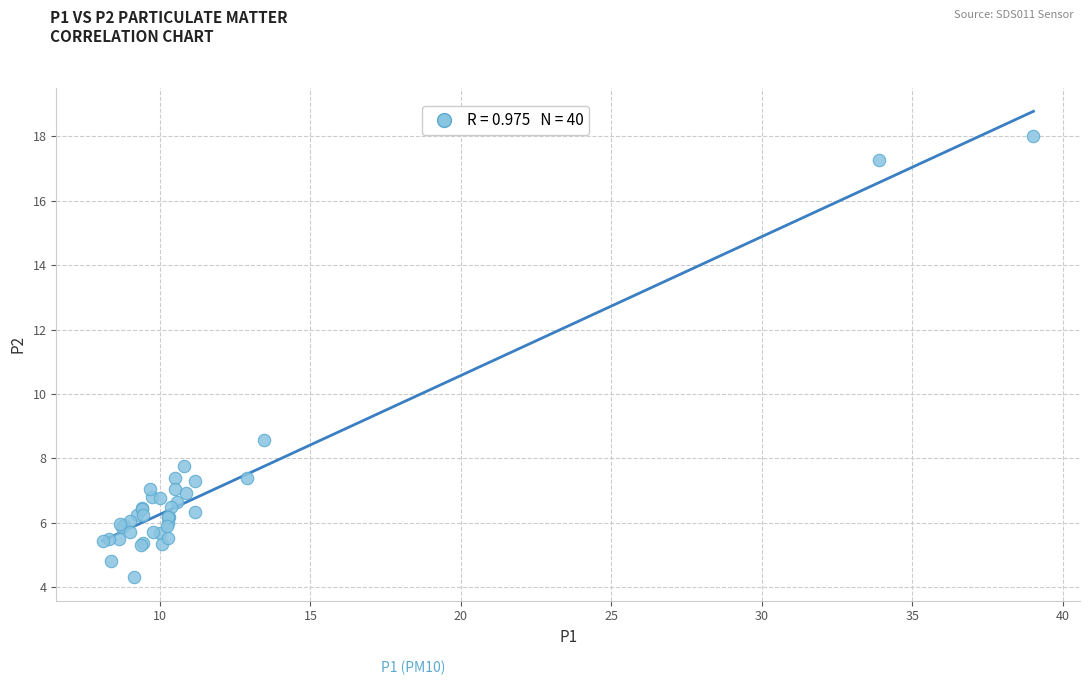

What Y value in the scatter plot is closest to 11?

8.6